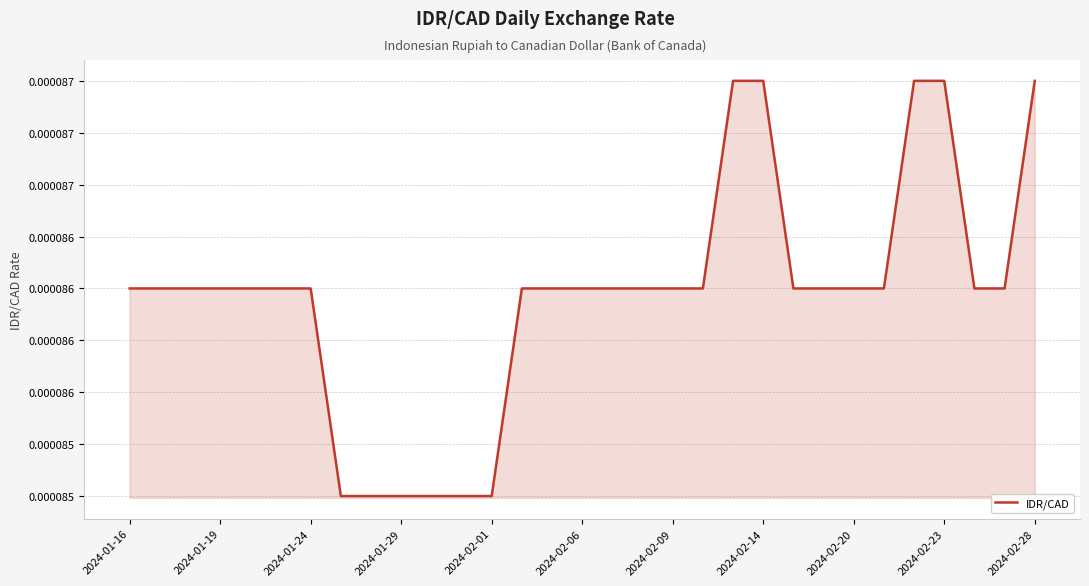

What is the label of the 10th point from the left?

2024-01-29